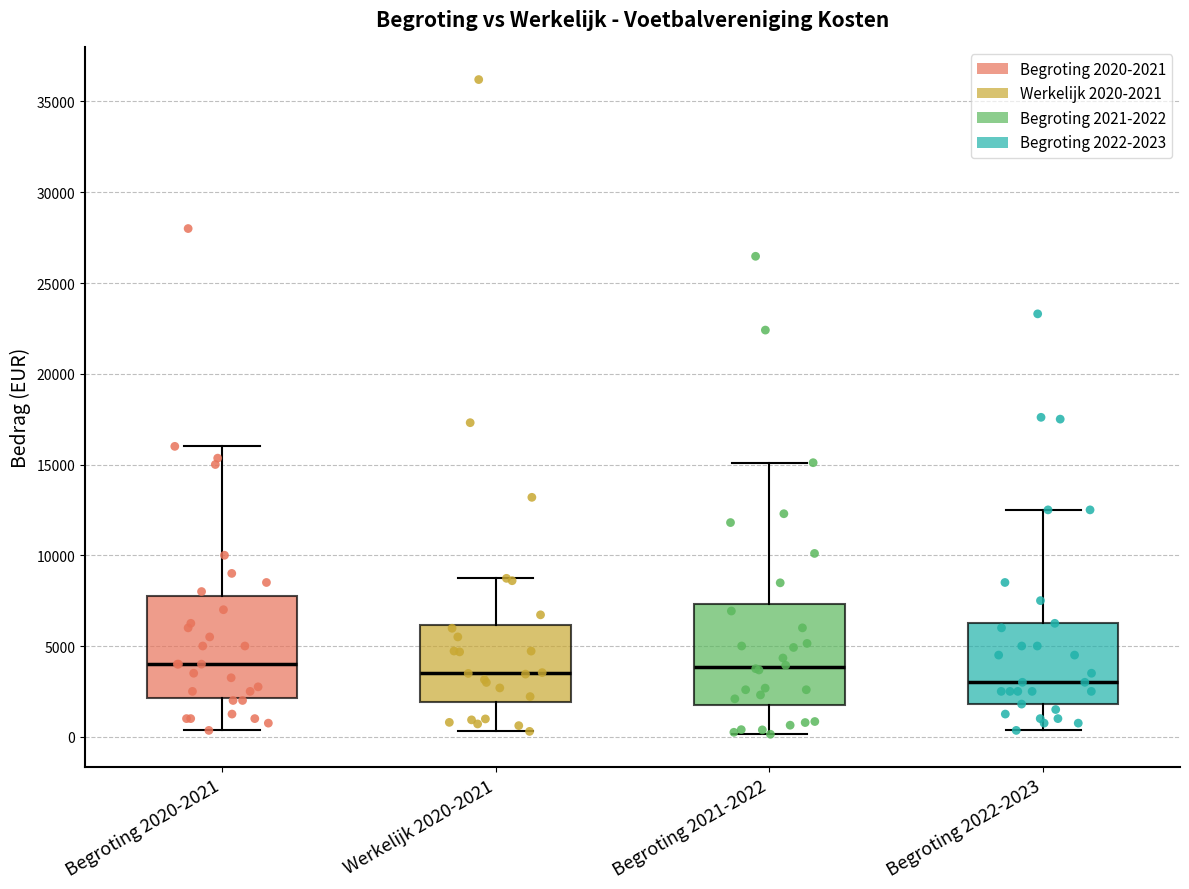

Reading left to right, transcribe this box plot: for each box, give where its median line is, the range the box spans, and where its two whiskers end, as read against the y-axis. The values are not printed on the chart, so give them approximately, as read against the axis.

Begroting 2020-2021: median 4000, box 2000 to 8000, whiskers 500 to 16000
Werkelijk 2020-2021: median 3500, box 2000 to 6000, whiskers 500 to 8500
Begroting 2021-2022: median 4000, box 2000 to 7500, whiskers 0 to 15000
Begroting 2022-2023: median 3000, box 2000 to 6500, whiskers 500 to 12500